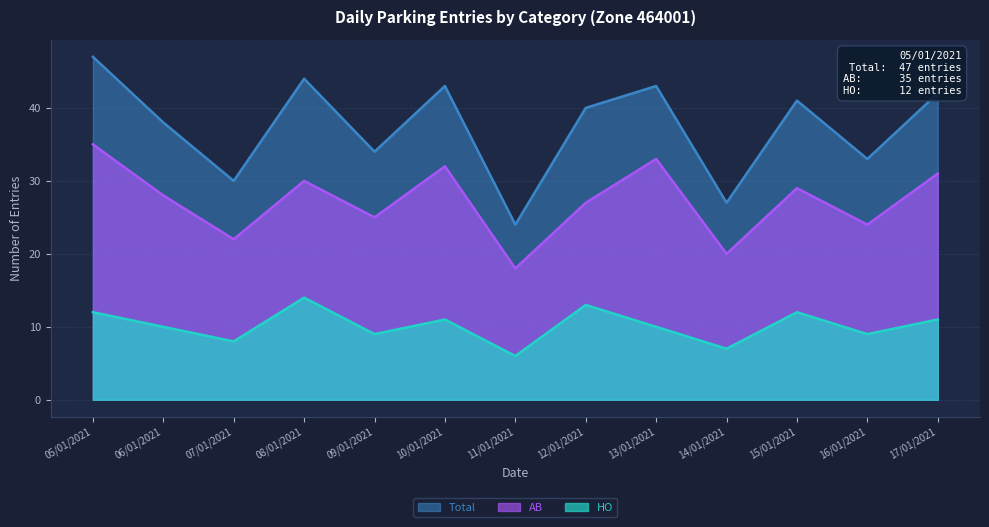

Is the value of Total at 12/01/2021 greater than the value of AB at 15/01/2021?

Yes